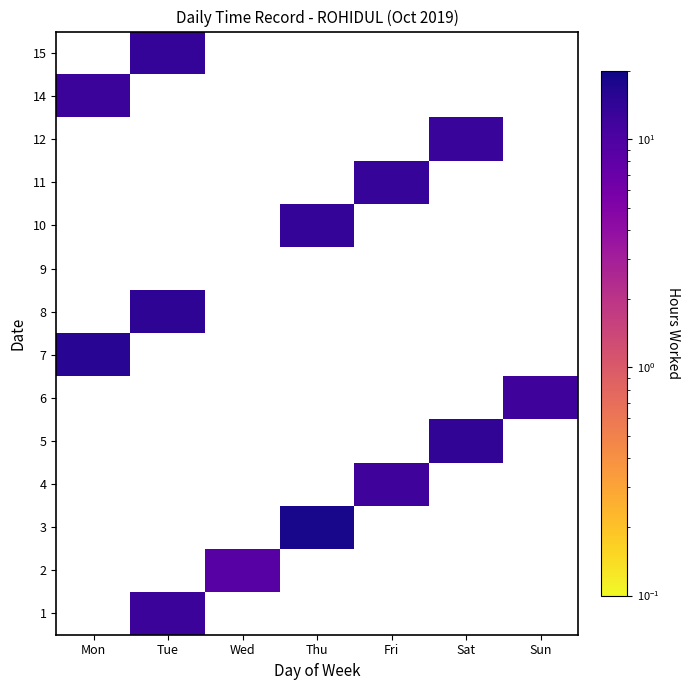

Count the number of data series in this chart.

14